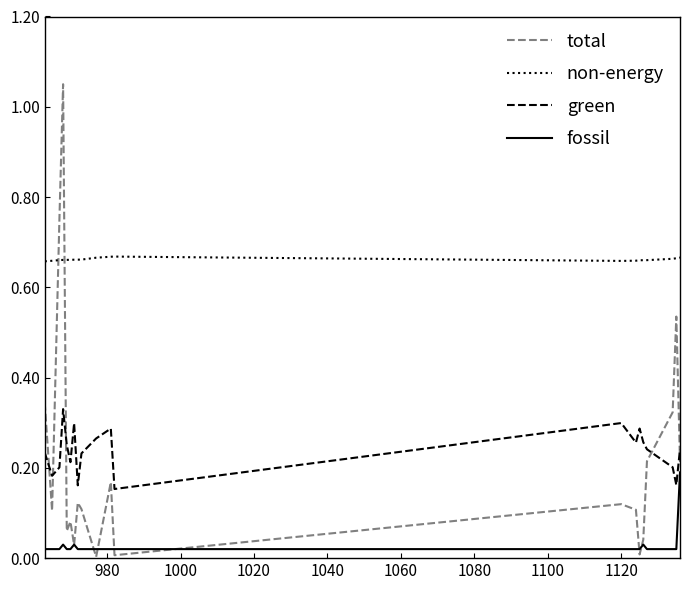

After their last crossing, which series has the higher values: total or green?

green